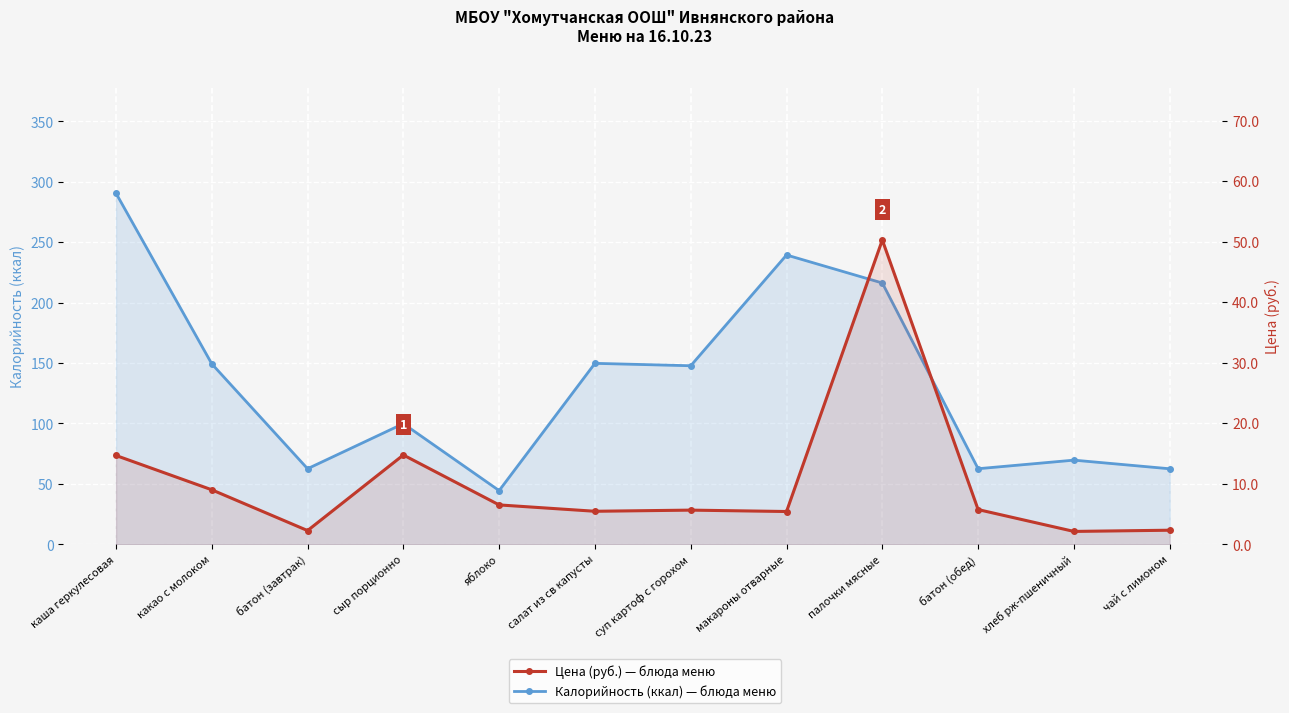

What is the spread (max minus min) of values at салат из св капусты?

144.2